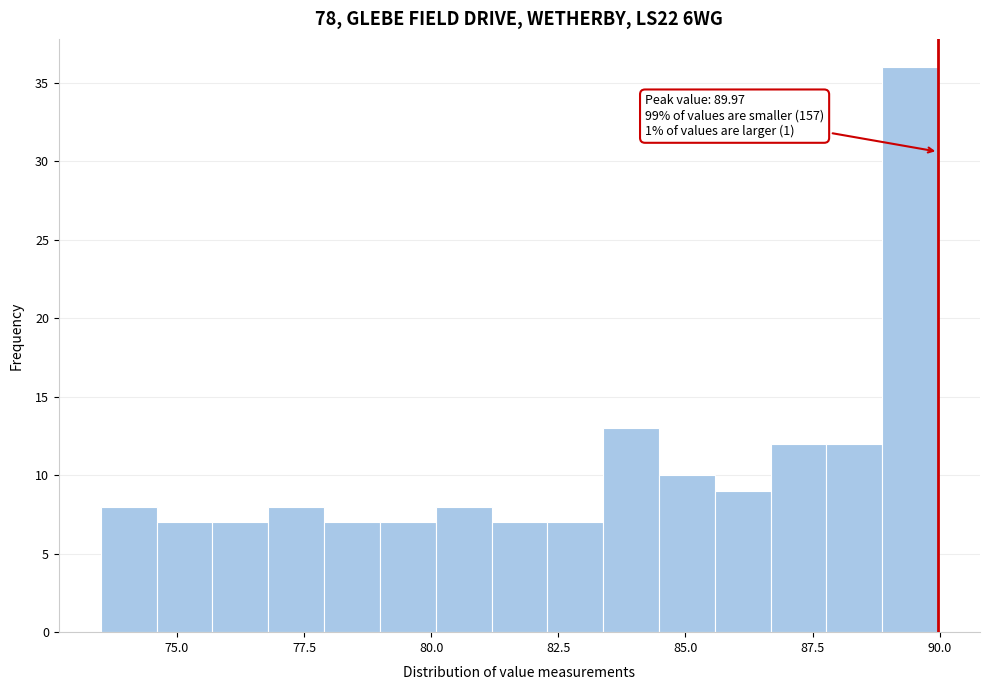

Around what value on the x-axis is the tallest bar? Give the approximate position of its centre, as read against the axis.

89.5